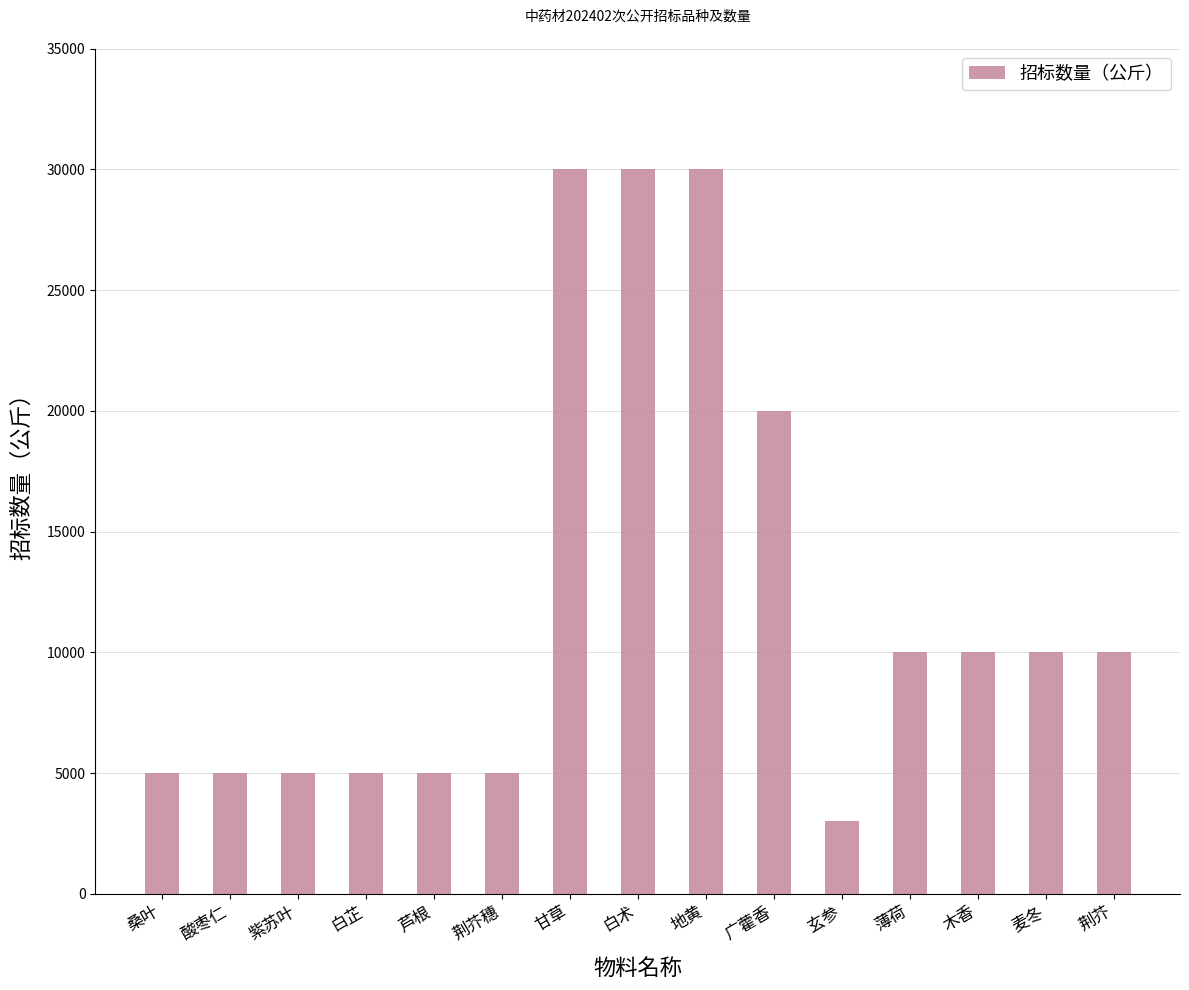

What is the average value?

12200